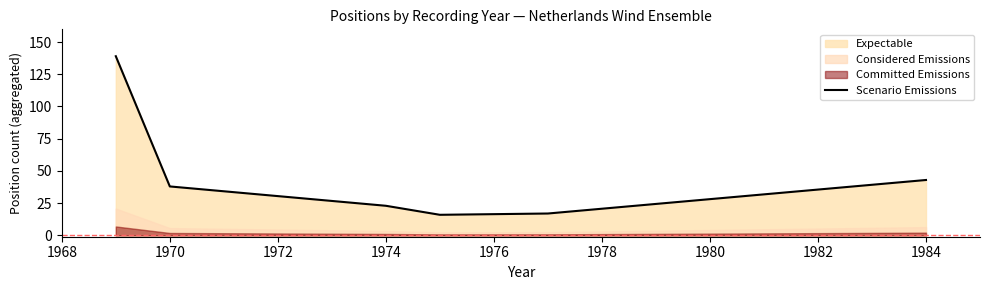

True or false: Scenario Emissions has a value of 38 at 1970.

True